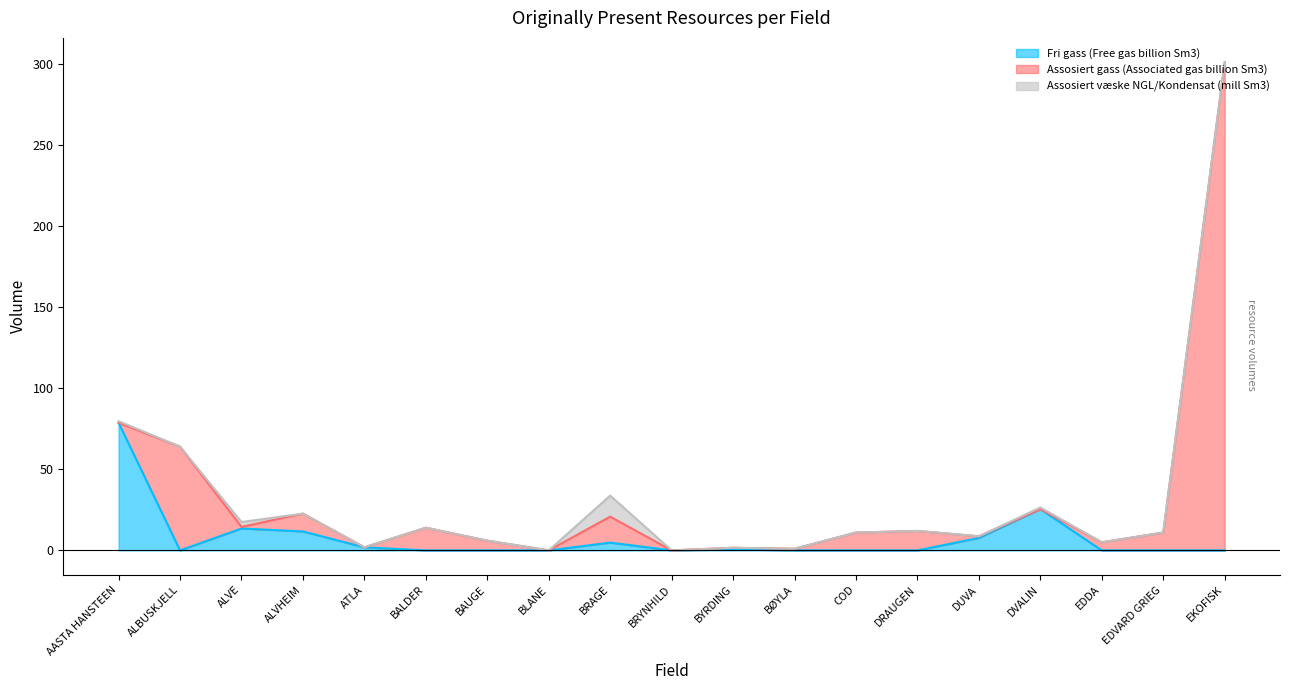

At which label does Assosiert gass (Associated gas billion Sm3) reach its minimum?

AASTA HANSTEEN